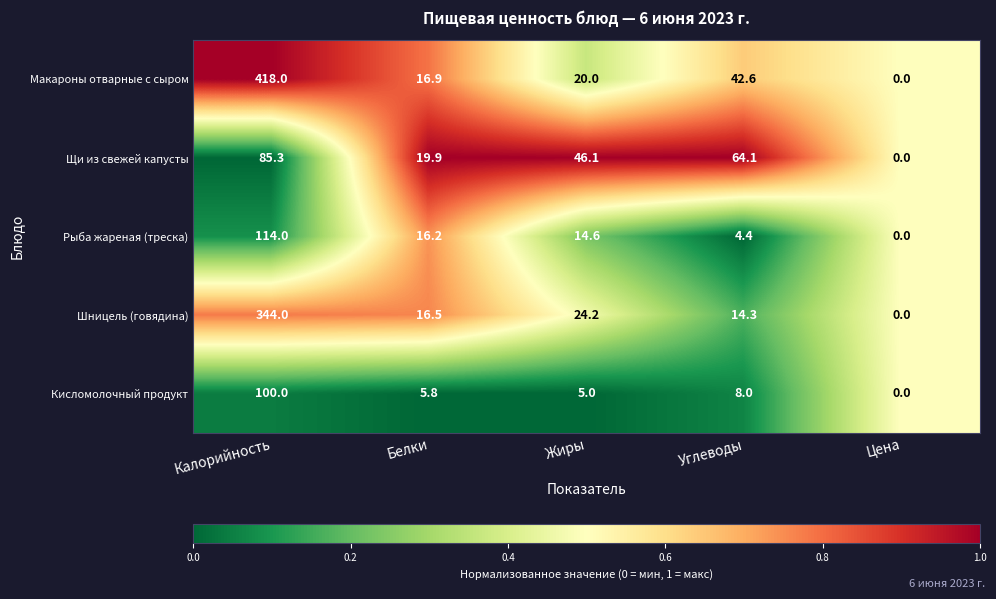

List the labels in order of Щи из свежей капусты value, largest first.

Калорийность, Углеводы, Жиры, Белки, Цена